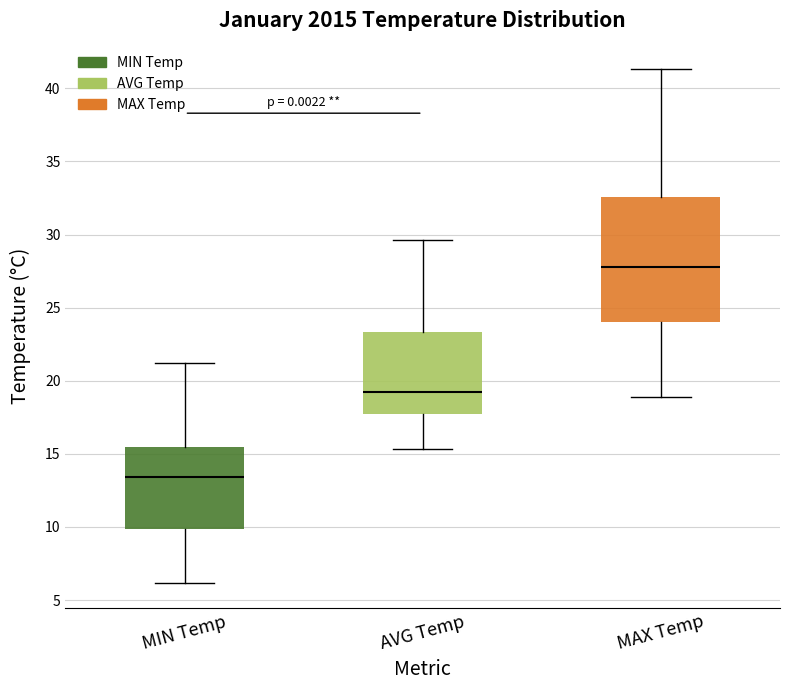

Comparing the boxes themselves (not the whiskers), which one is the tallest?

MAX Temp